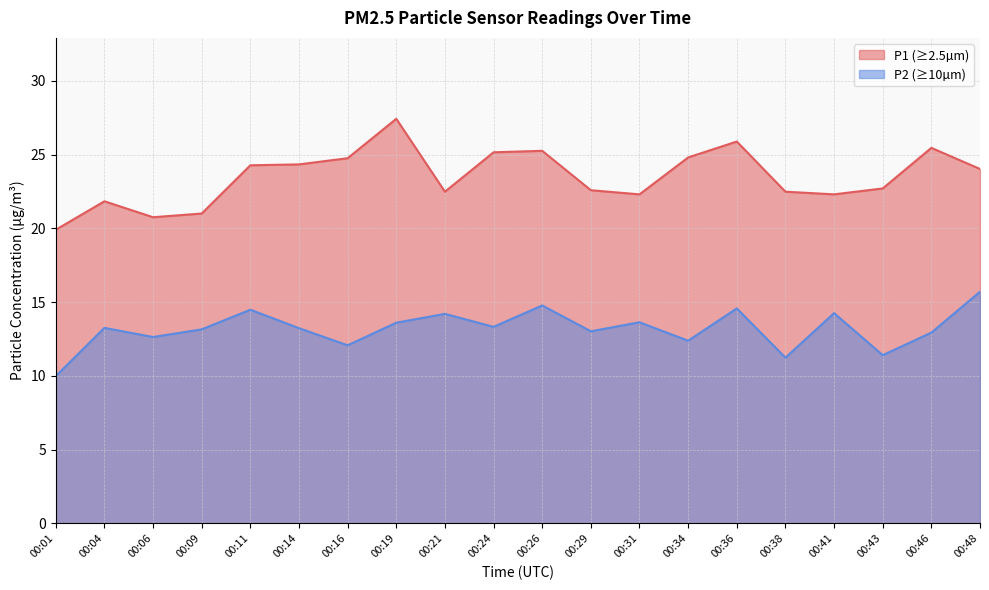

True or false: P1 and P2 cross at least once.

False